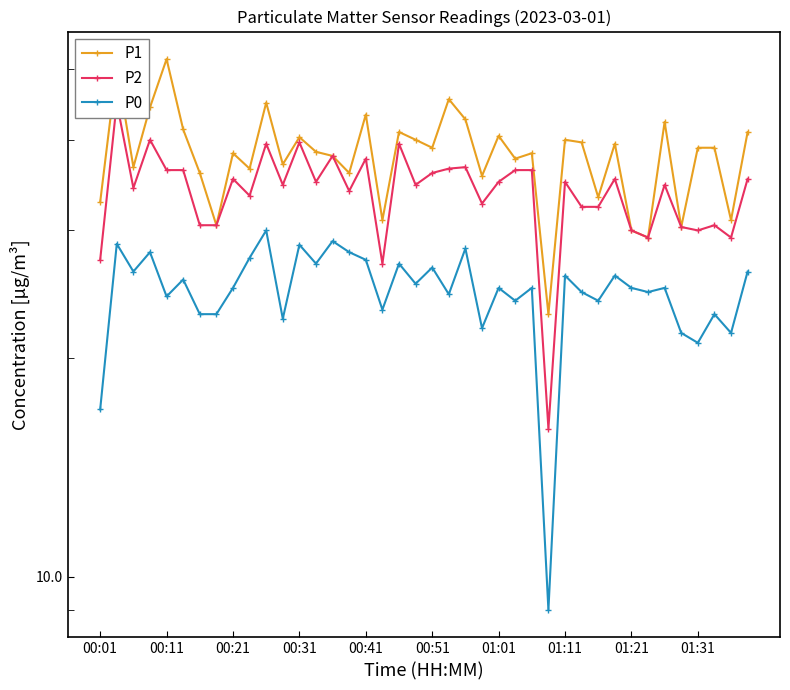

Is it true that P2 equals 42.5 at 23?

False